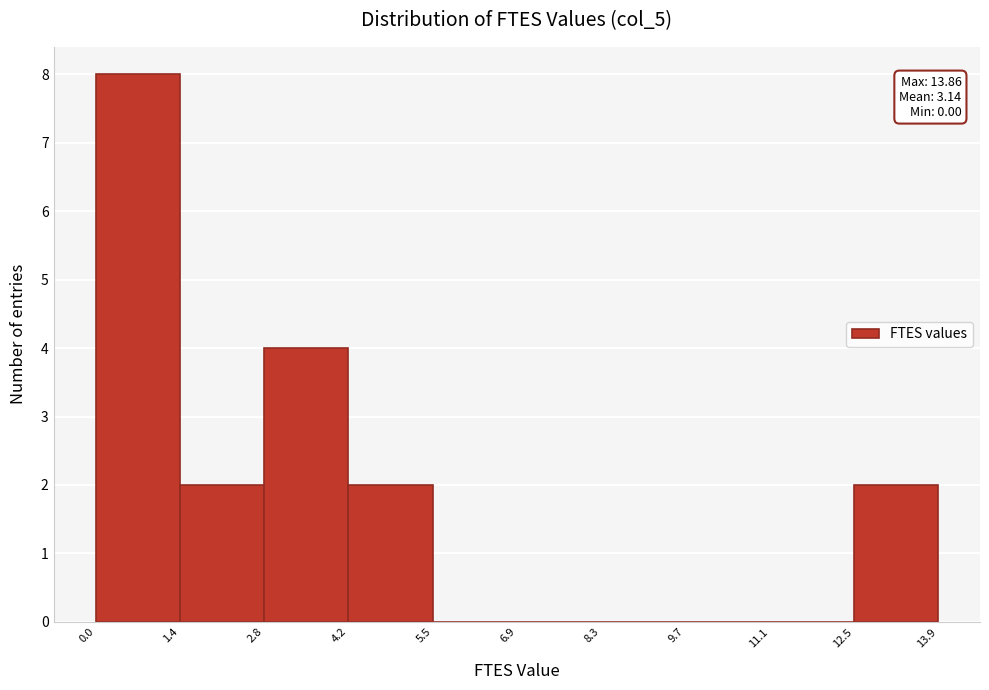

Which range on the x-axis has the tallest bar?

0.0 to 1.4